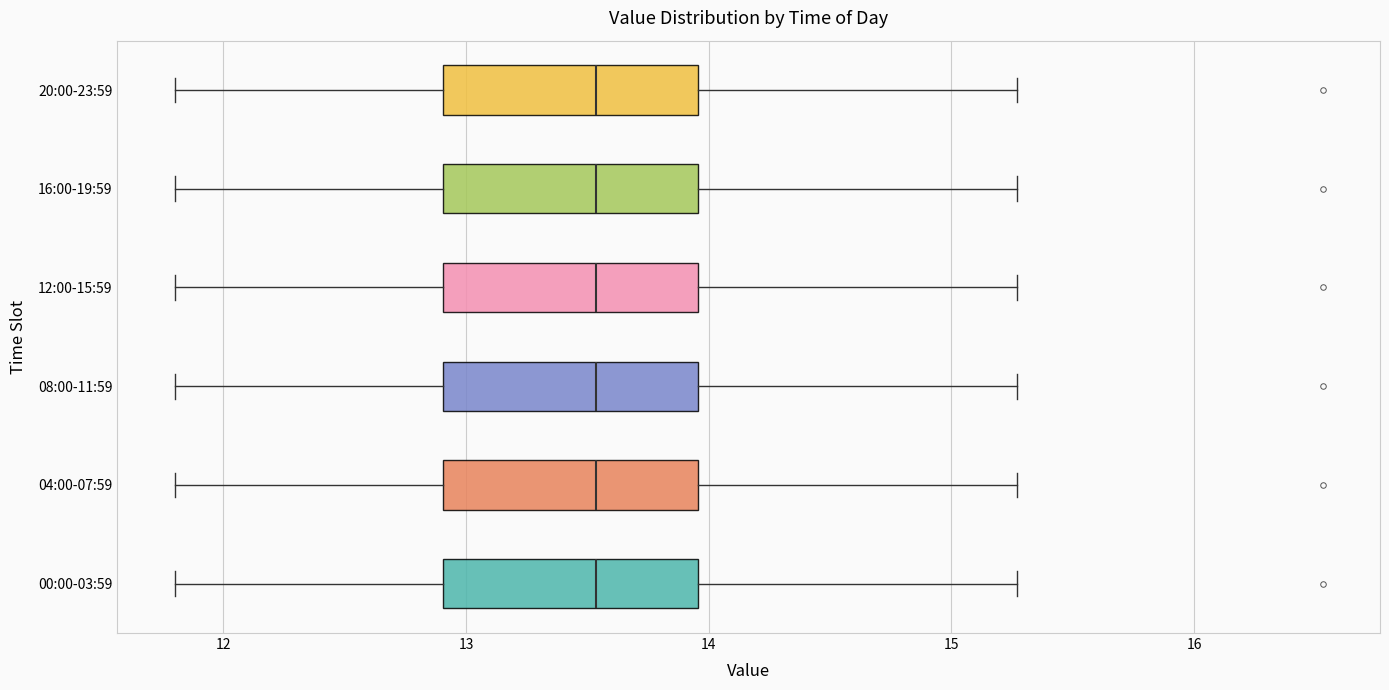

Where does the median line of the box for 16:00-19:59 sit on the x-axis? The values are not printed on the chart, so give them approximately, as read against the axis.

13.5